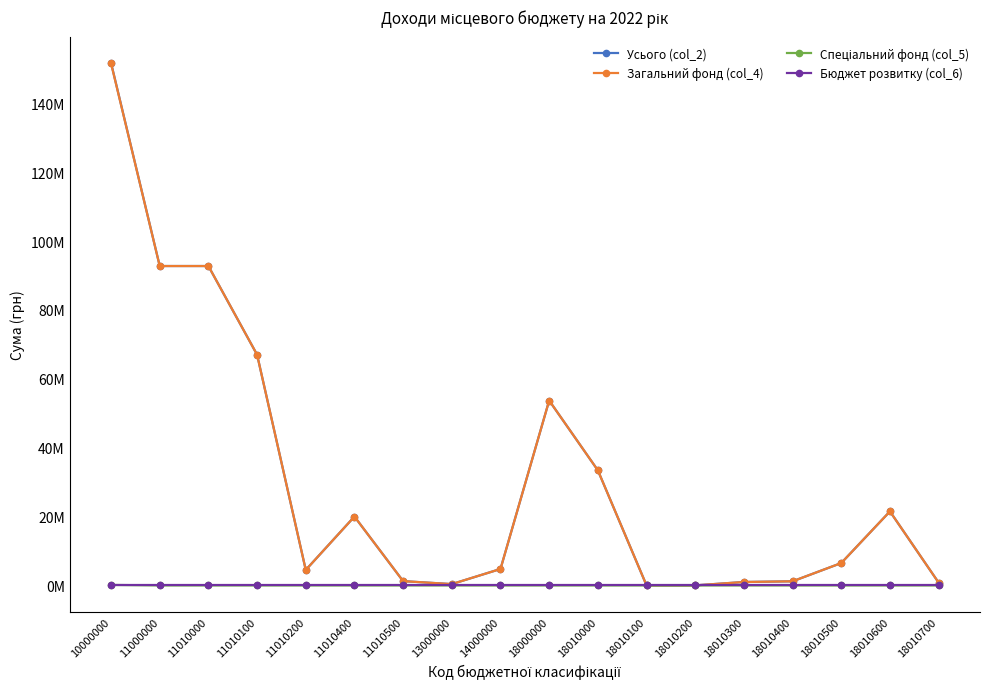

Reading right to left, extract all data points from this chart.

Усього (col_2): 18010700=820000	18010600=21500000	18010500=6500000	18010400=1200000	18010300=1000000	18010200=20000	18010100=20000	18010000=33430000	18000000=53688000	14000000=4780000	13000000=390000	11010500=1250000	11010400=20000000	11010200=4500000	11010100=67000000	11010000=92750000	11000000=92751000	10000000=151759000
Загальний фонд (col_4): 18010700=820000	18010600=21500000	18010500=6500000	18010400=1200000	18010300=1000000	18010200=20000	18010100=20000	18010000=33430000	18000000=53688000	14000000=4780000	13000000=390000	11010500=1250000	11010400=20000000	11010200=4500000	11010100=67000000	11010000=92750000	11000000=92751000	10000000=151609000
Спеціальний фонд (col_5): 18010700=0	18010600=0	18010500=0	18010400=0	18010300=0	18010200=0	18010100=0	18010000=0	18000000=0	14000000=0	13000000=0	11010500=0	11010400=0	11010200=0	11010100=0	11010000=0	11000000=0	10000000=150000
Бюджет розвитку (col_6): 18010700=0	18010600=0	18010500=0	18010400=0	18010300=0	18010200=0	18010100=0	18010000=0	18000000=0	14000000=0	13000000=0	11010500=0	11010400=0	11010200=0	11010100=0	11010000=0	11000000=0	10000000=0